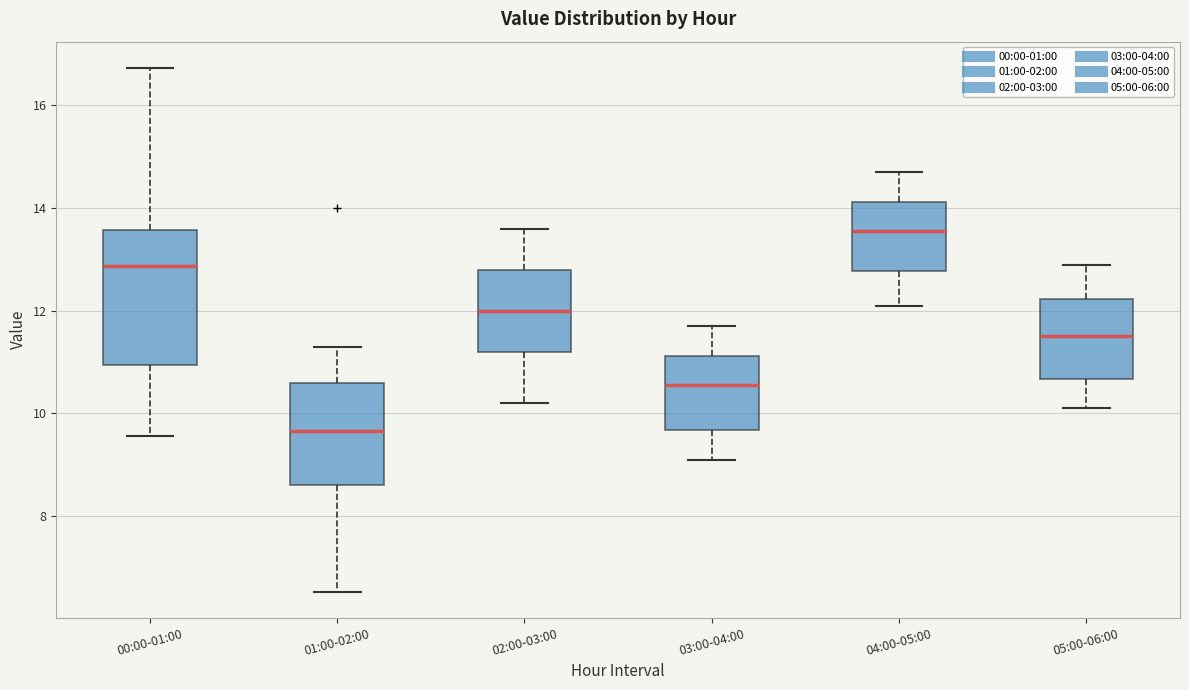

Reading left to right, transcribe this box plot: for each box, give where its median line is, the range the box spans, and where its two whiskers end, as read against the y-axis. The values are not printed on the chart, so give them approximately, as read against the axis.

00:00-01:00: median 12.8, box 11.0 to 13.6, whiskers 9.6 to 16.8
01:00-02:00: median 9.6, box 8.6 to 10.6, whiskers 6.6 to 11.4
02:00-03:00: median 12.0, box 11.2 to 12.8, whiskers 10.2 to 13.6
03:00-04:00: median 10.6, box 9.6 to 11.2, whiskers 9.2 to 11.8
04:00-05:00: median 13.6, box 12.8 to 14.2, whiskers 12.2 to 14.8
05:00-06:00: median 11.6, box 10.6 to 12.2, whiskers 10.2 to 13.0